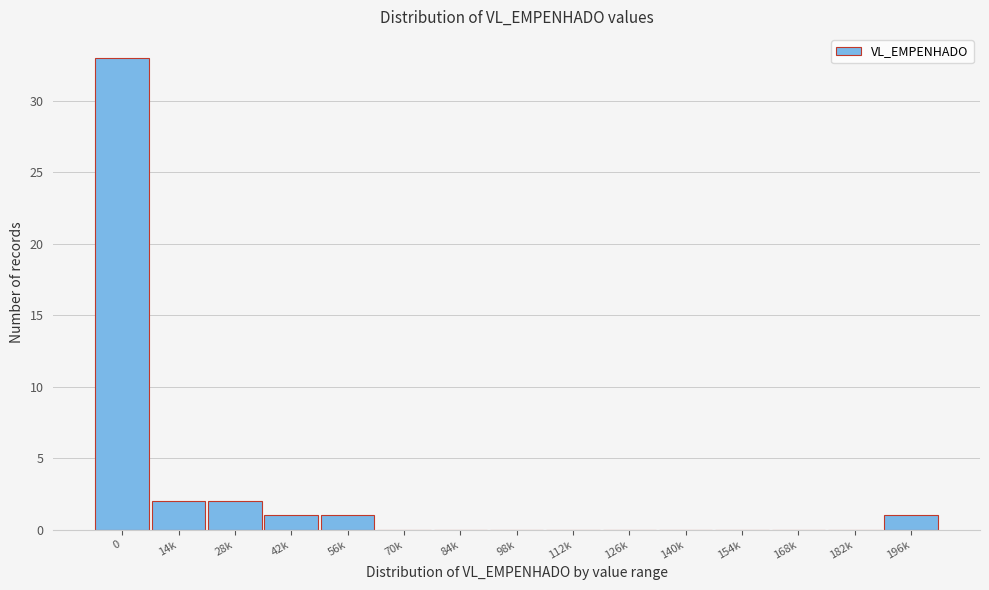

Reading left to right, list all the values displayed in this chart.

0=33	14k=2	28k=2	42k=1	56k=1	70k=0	84k=0	98k=0	112k=0	126k=0	140k=0	154k=0	168k=0	182k=0	196k=1